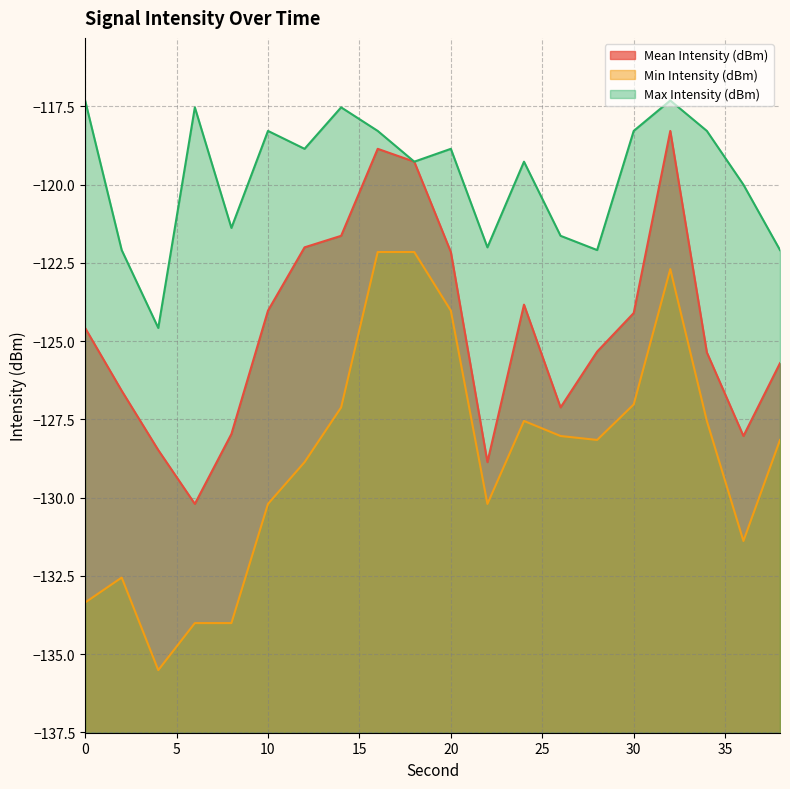

What is the sum of all Mean Intensity (dBm) values?

-2492.4